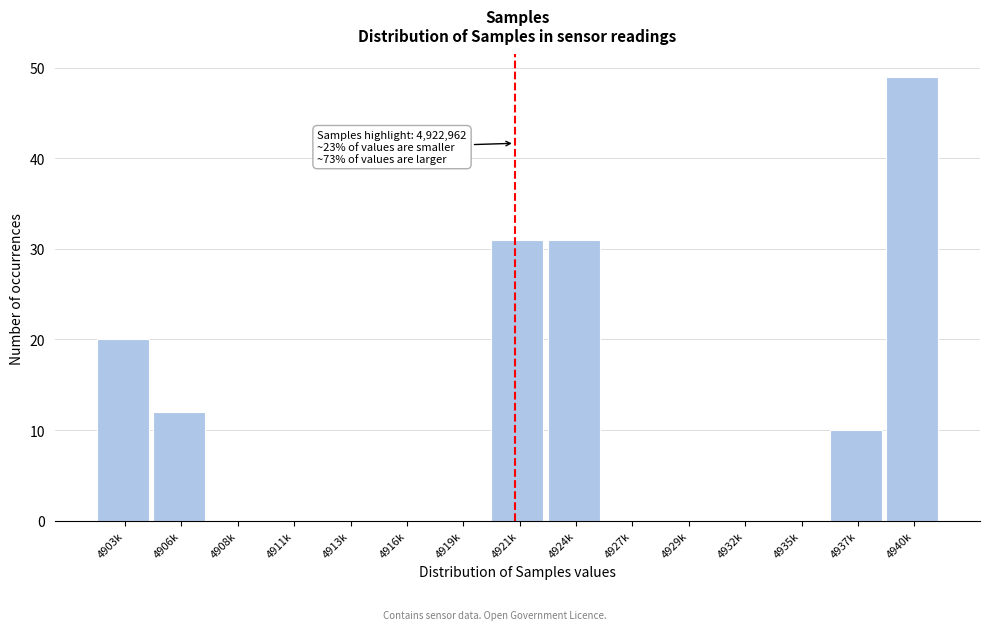

Reading left to right, what are all the values shown in this chart?

4903k=20	4906k=12	4908k=0	4911k=0	4913k=0	4916k=0	4919k=0	4921k=31	4924k=31	4927k=0	4929k=0	4932k=0	4935k=0	4937k=10	4940k=49